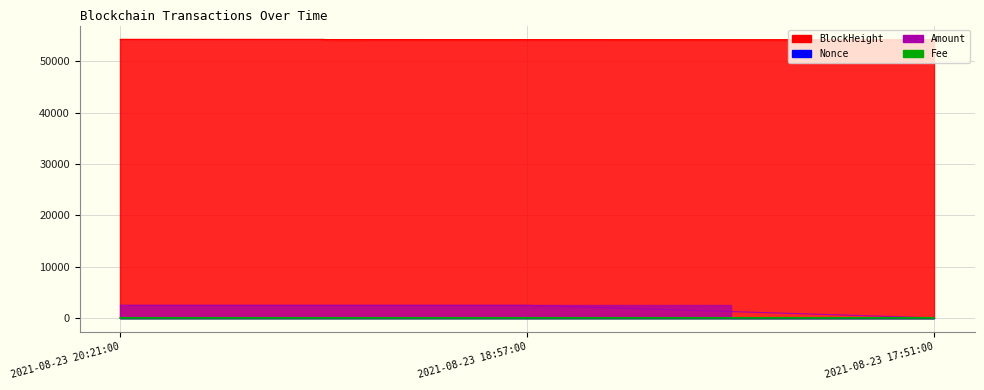

At how many categories does at least one series exceed 53780?

3